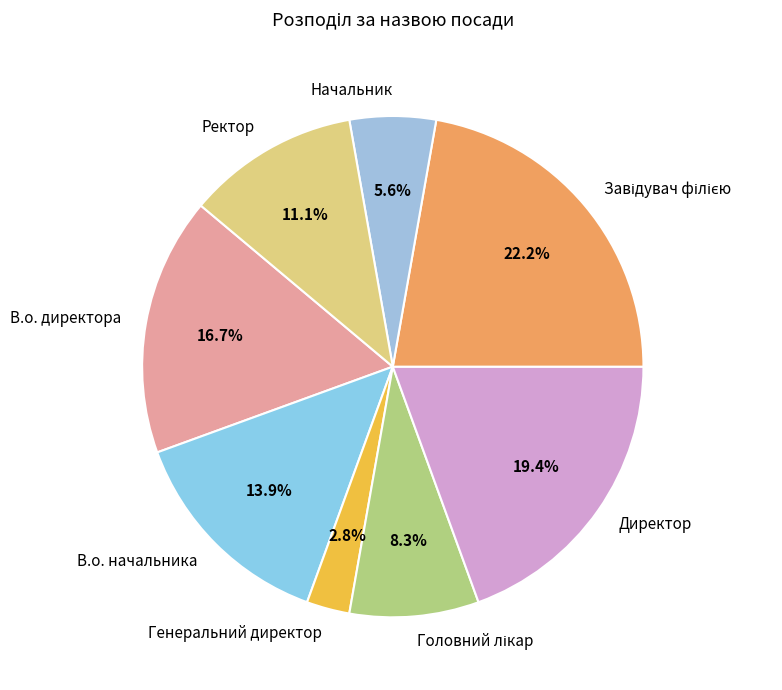

Which slice is the smallest?

Генеральний директор